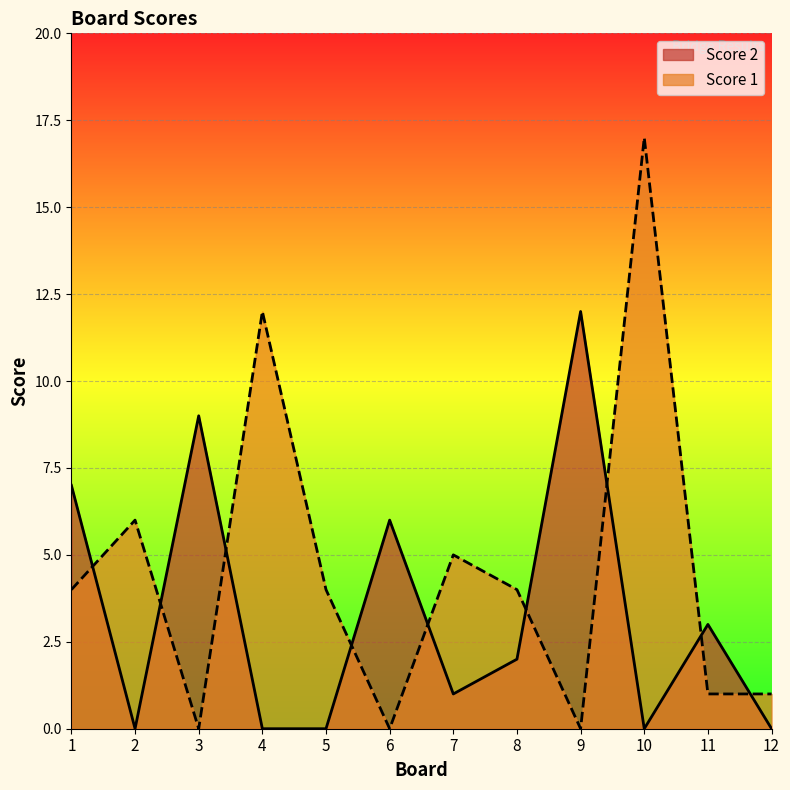

At how many categories does at least one series exceed 1?

11